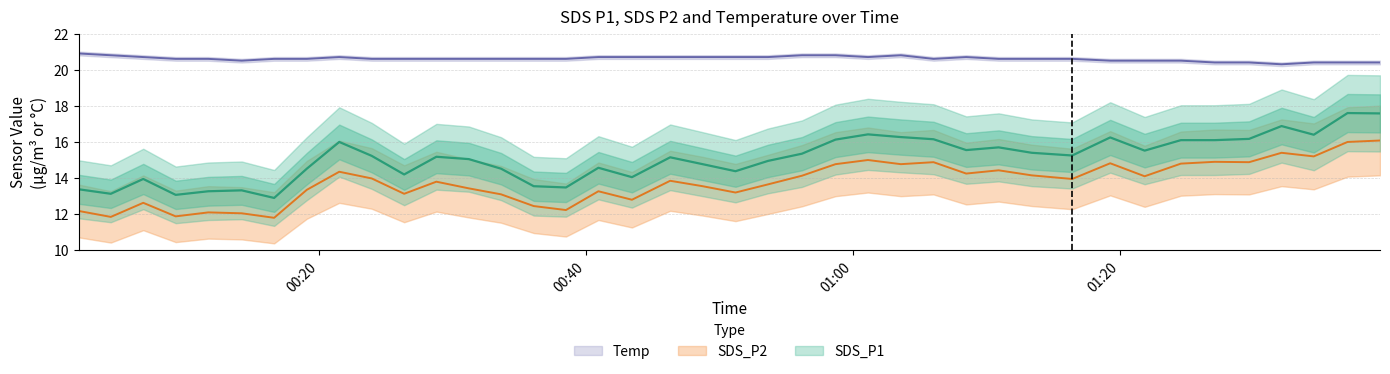

In Temp, how many points are higher than both neighbors (excluding endpoints)?

3